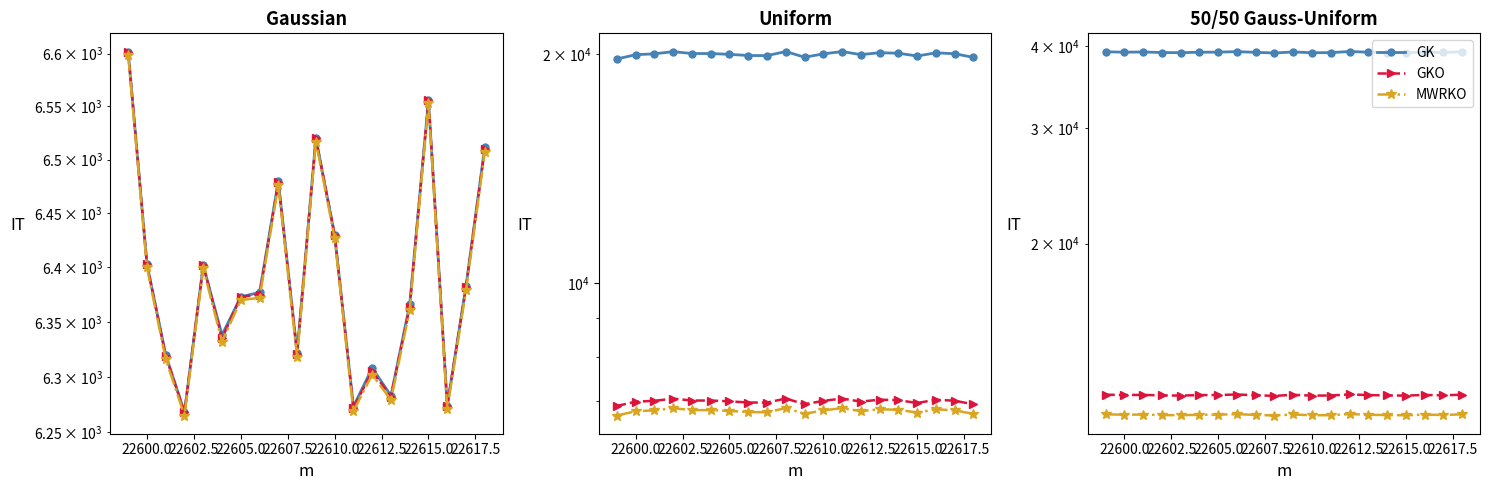

True or false: GKO and MWRKO cross at least once.

False